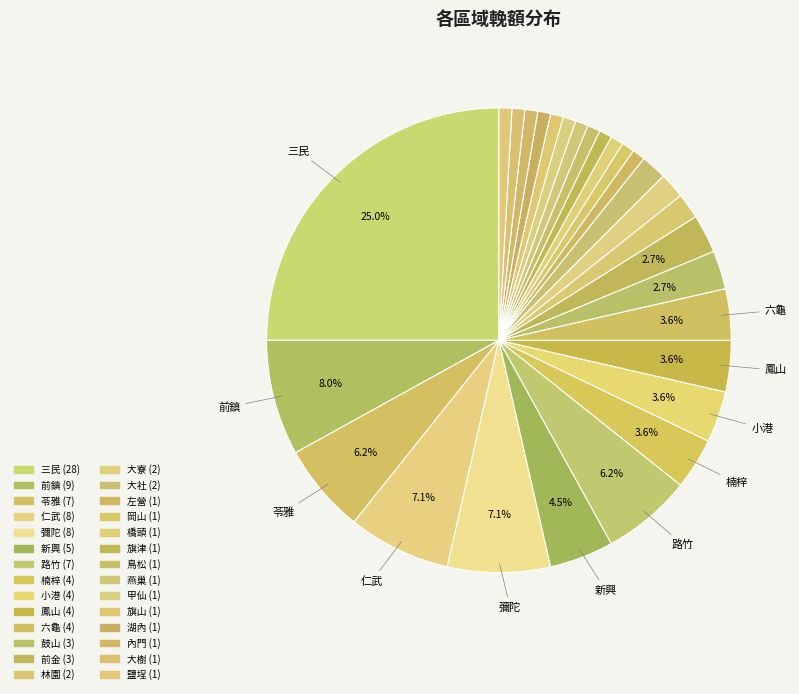

How many slices are in this pie chart?

28